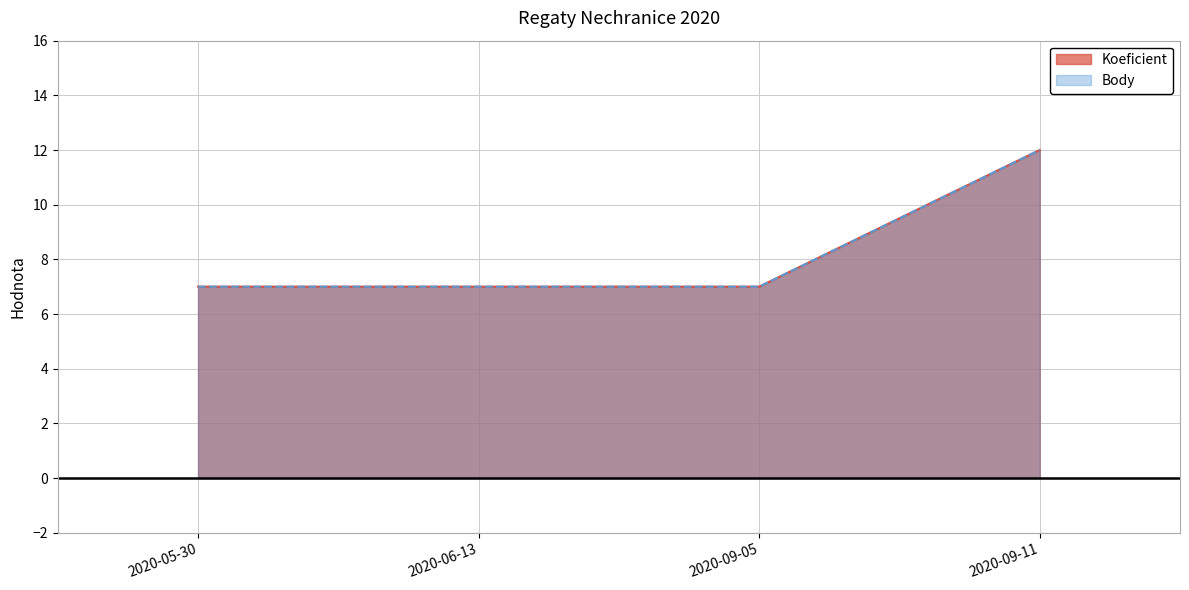

True or false: Body and Koeficient intersect in this chart.

False